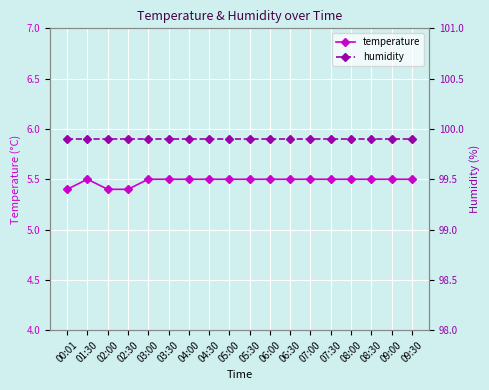

What is the label of the 1st point from the right?

09:30